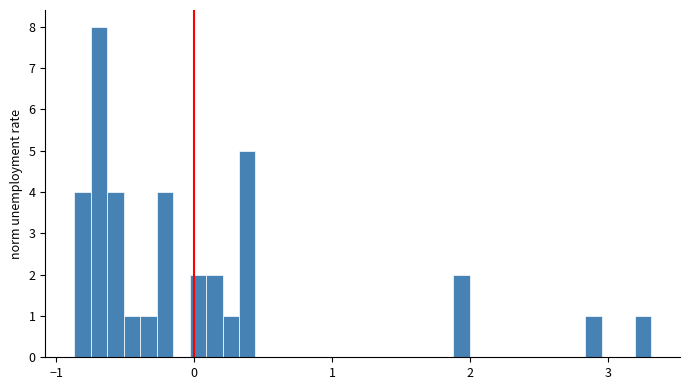

Around what value on the x-axis is the tallest bar? Give the approximate position of its centre, as read against the axis.

-0.7